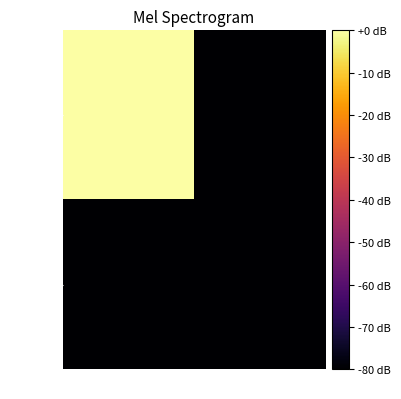

Which series has the largest total across all categories?

45eb30…